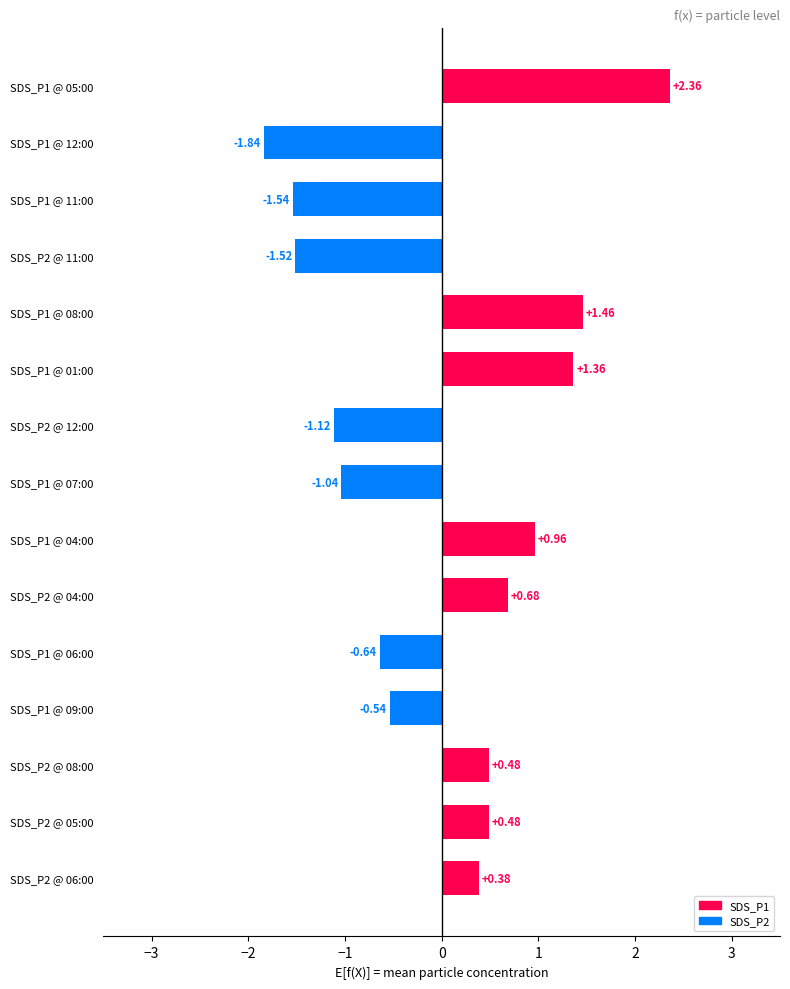

What is the change in value from SDS_P2 @ 04:00 to SDS_P2 @ 11:00?

-2.2